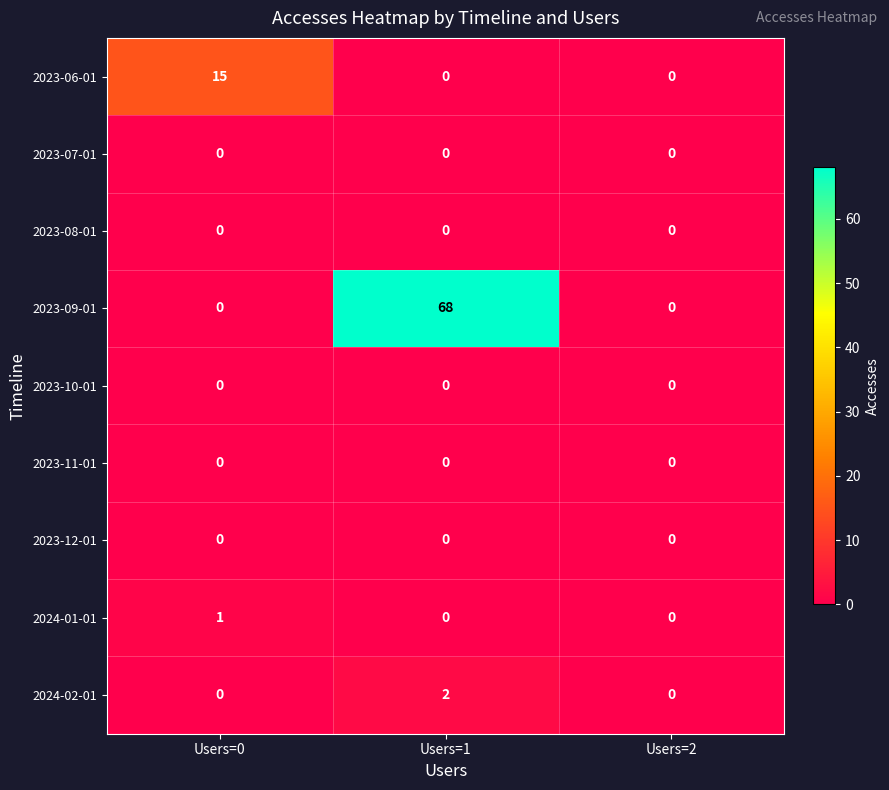

At which category is the sum across all series the highest?

Users=1